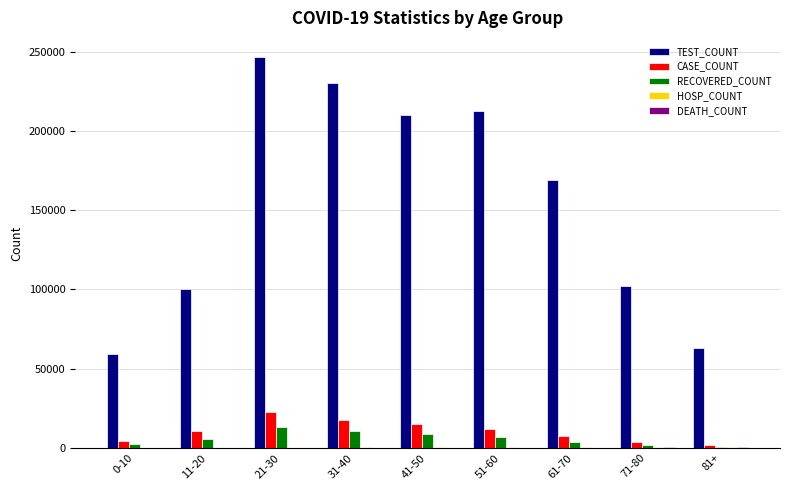

At which category is the sum across all series the highest?

21-30